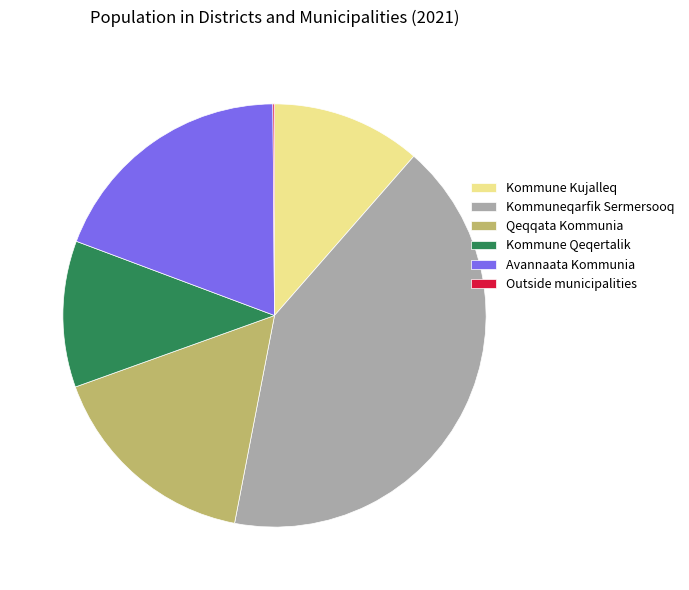

What is the ratio of the value at Kommune Qeqertalik to the value at Kommune Kujalleq?

1.0